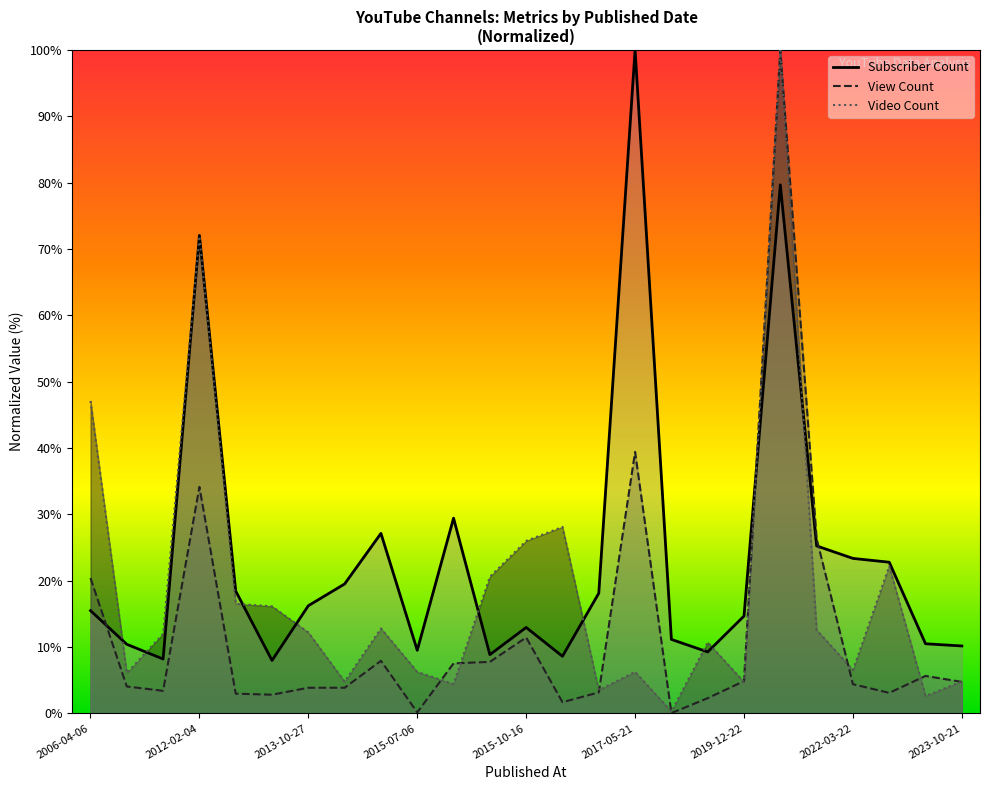

True or false: Subscriber Count has more than 0 interior local peaks.

True